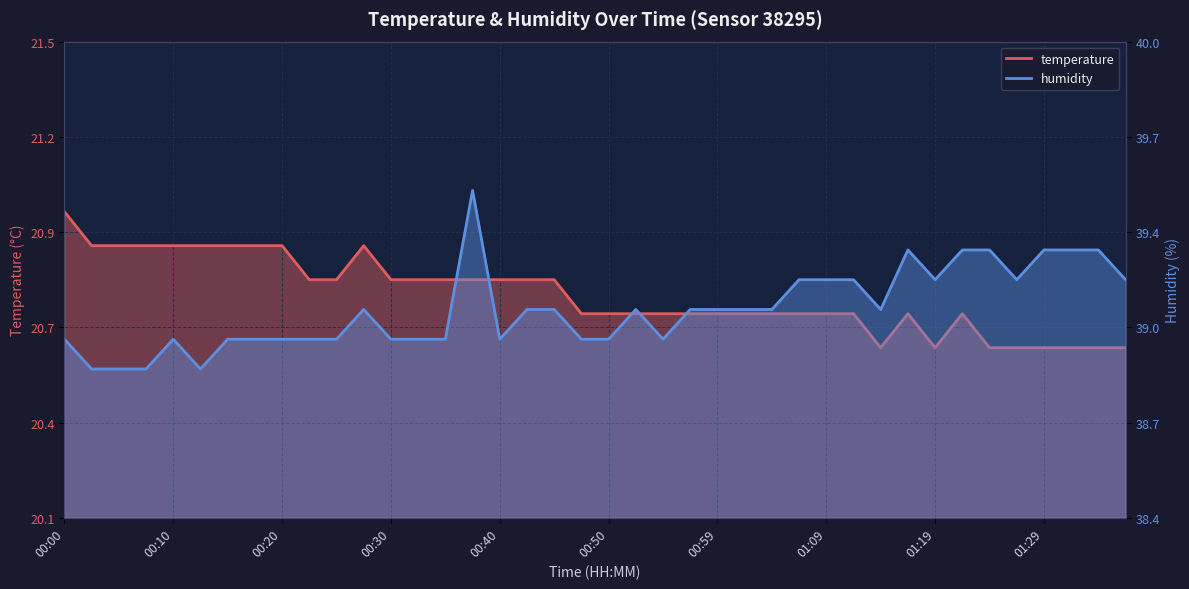

What value does the humidity series have at 00:20?

39.0